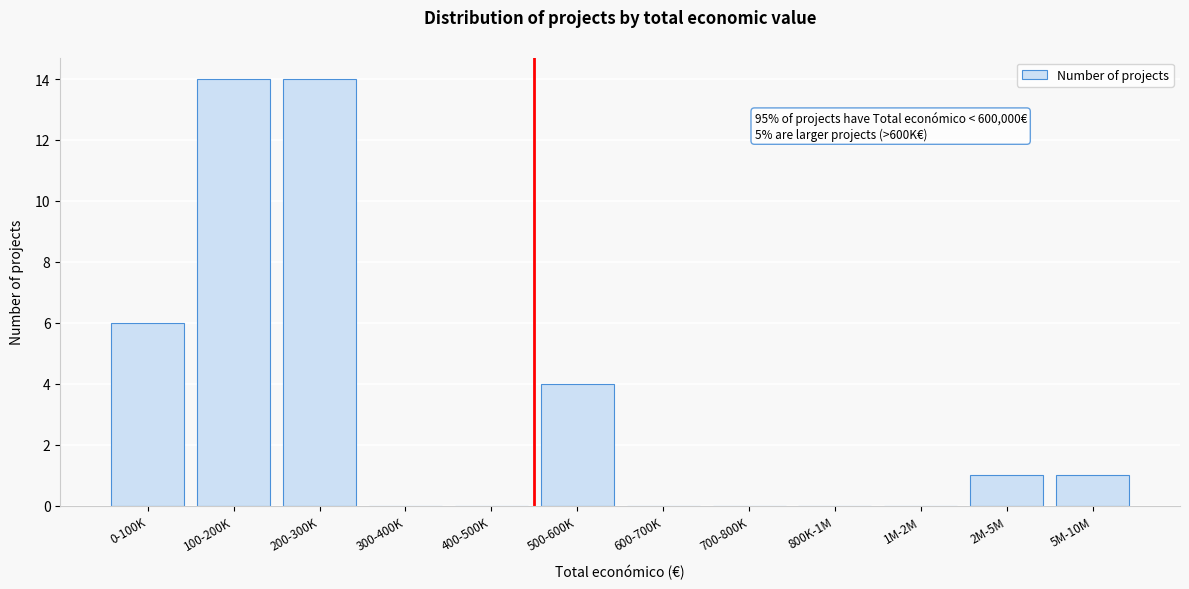

Reading left to right, what are all the values shown in this chart?

0-100K=6	100-200K=14	200-300K=14	300-400K=0	400-500K=0	500-600K=4	600-700K=0	700-800K=0	800K-1M=0	1M-2M=0	2M-5M=1	5M-10M=1